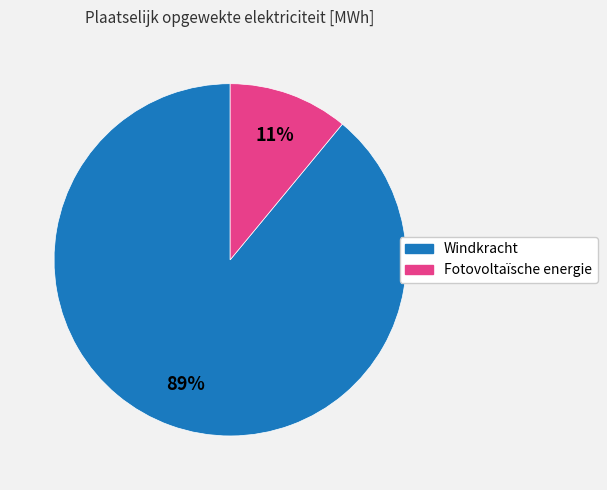

Which has a higher value, Fotovoltaïsche energie or Windkracht?

Windkracht